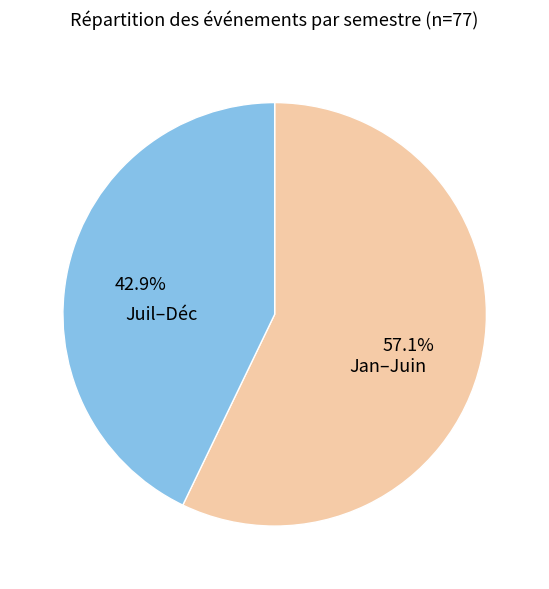

What is the largest slice in the pie chart?

Jan–Juin